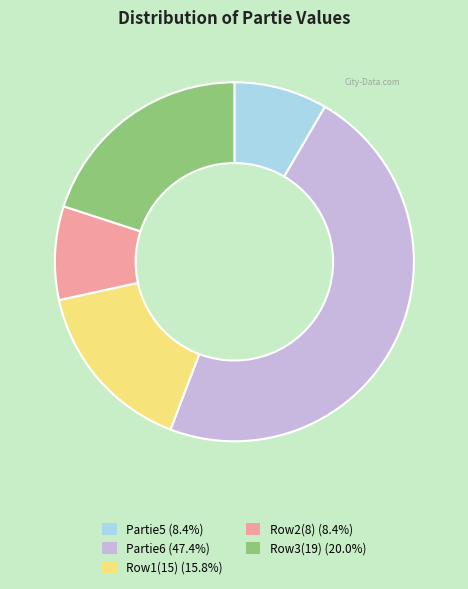

Does Row1(15) (15.8%) represent more than half of the total?

No